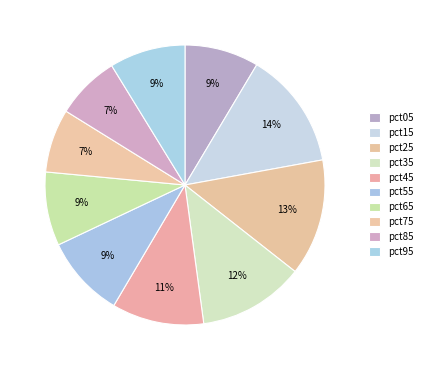

Count the number of slices in the pie.

10